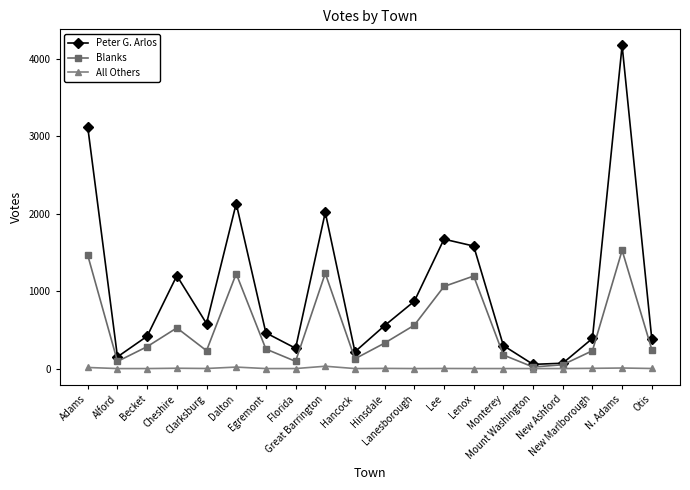

What is the greatest value displayed?

4172